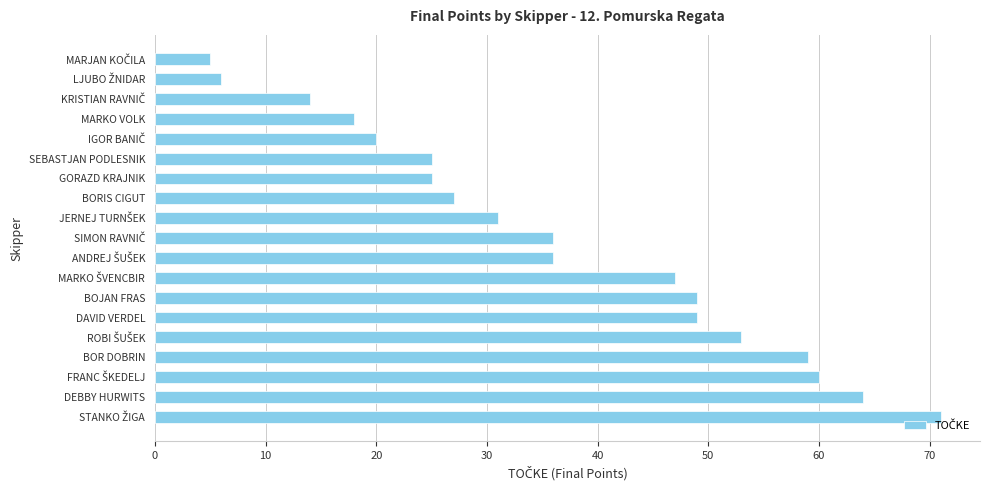

True or false: the data shows 59 at BOR DOBRIN.

True